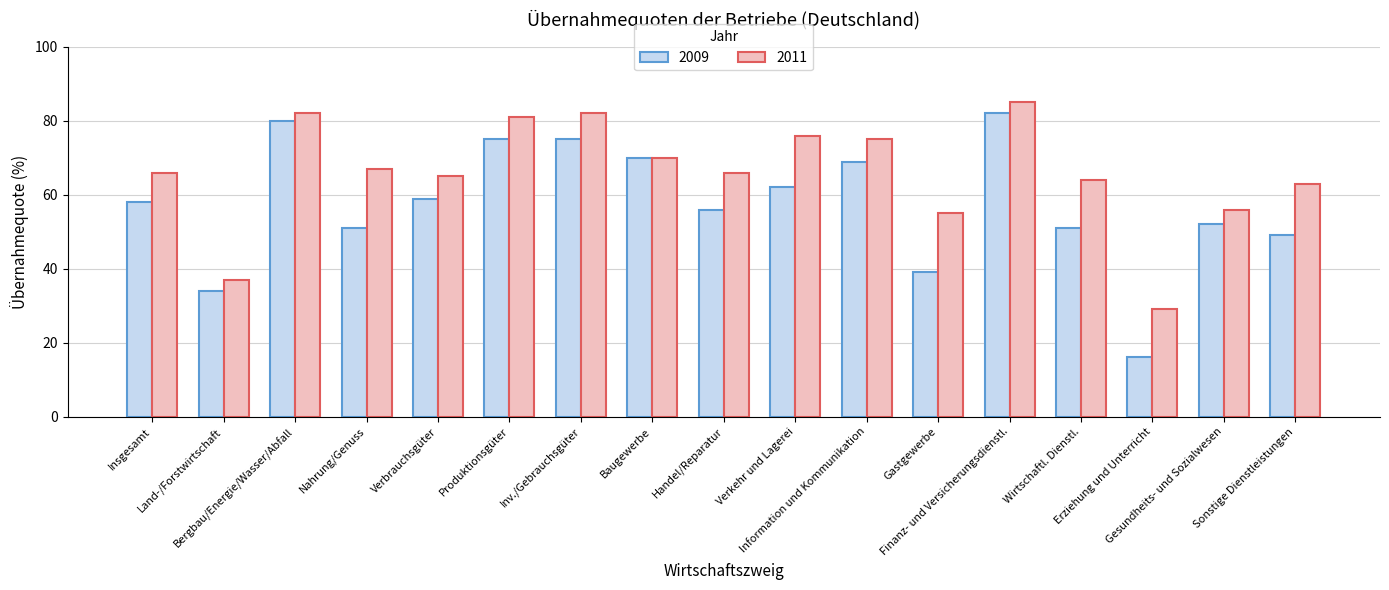

What is the label of the 12th bar from the left?

Gastgewerbe